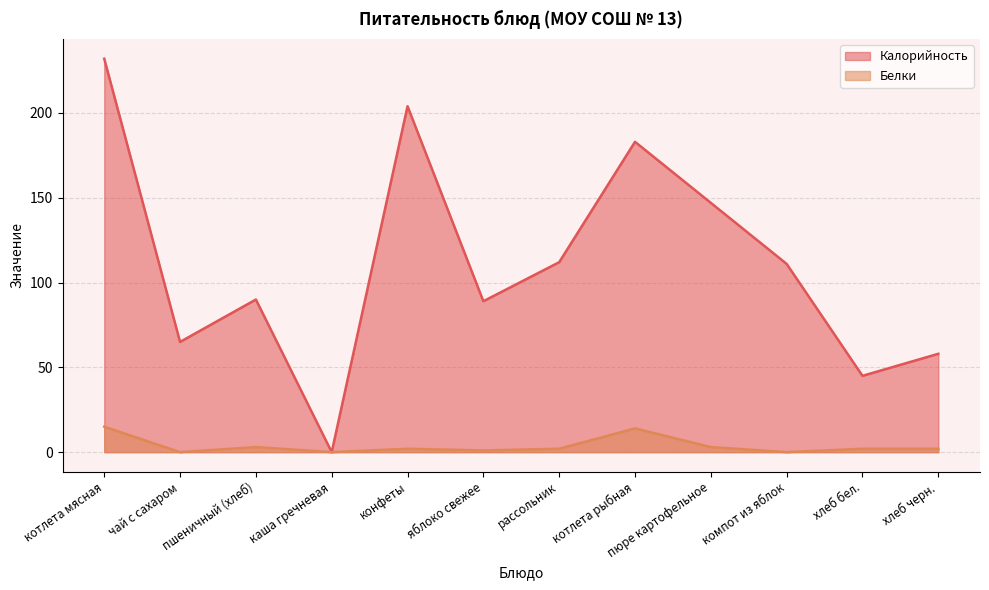

The Белки series shows 0 at чай с сахаром. True or false?

True